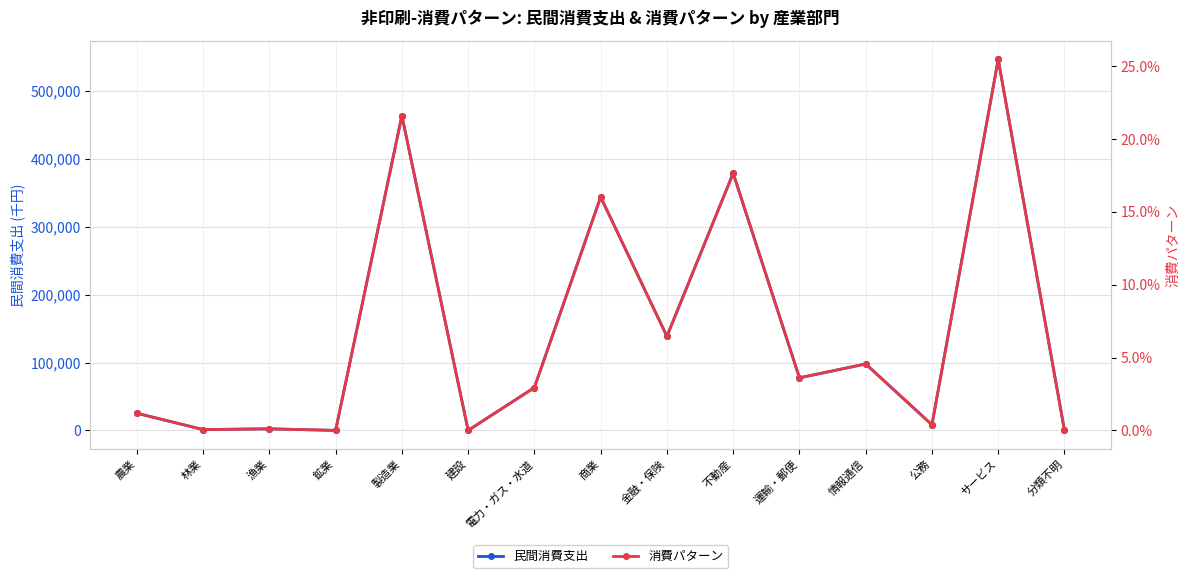

Does the chart display data point markers on the line(s)?

Yes